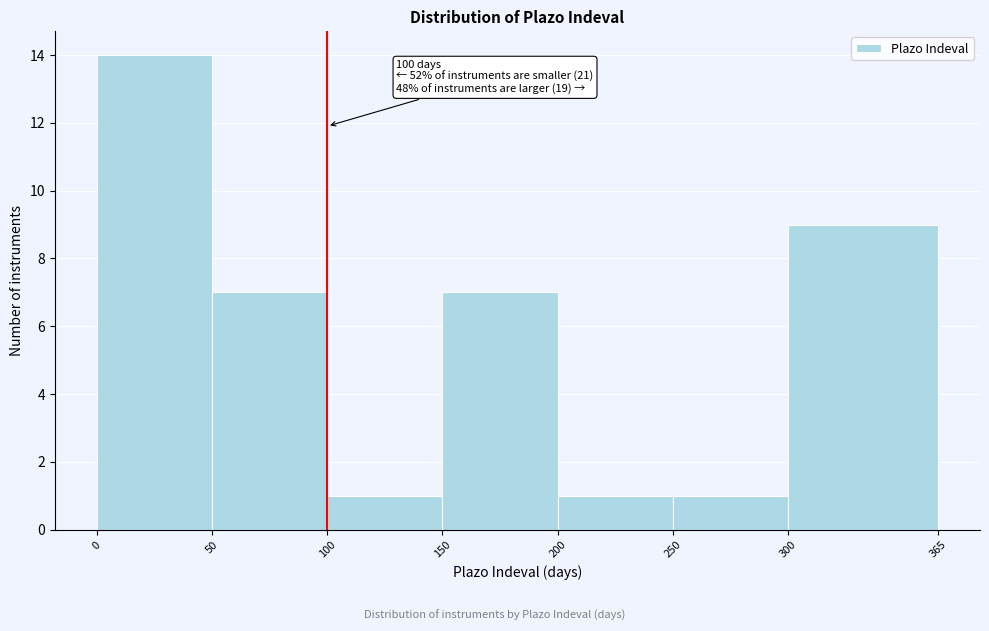

Which range on the x-axis has the tallest bar?

0 to 50